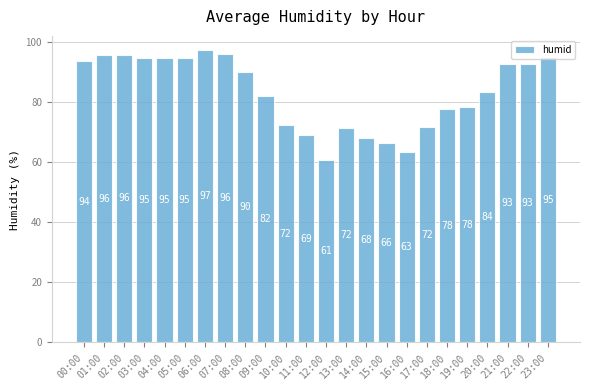

What is the greatest value displayed?

97.2